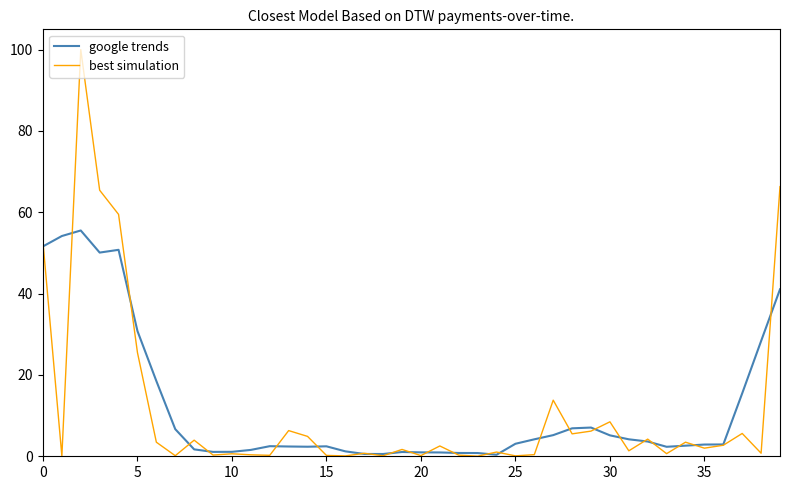

Which series has the largest range (max minus min)?

best simulation